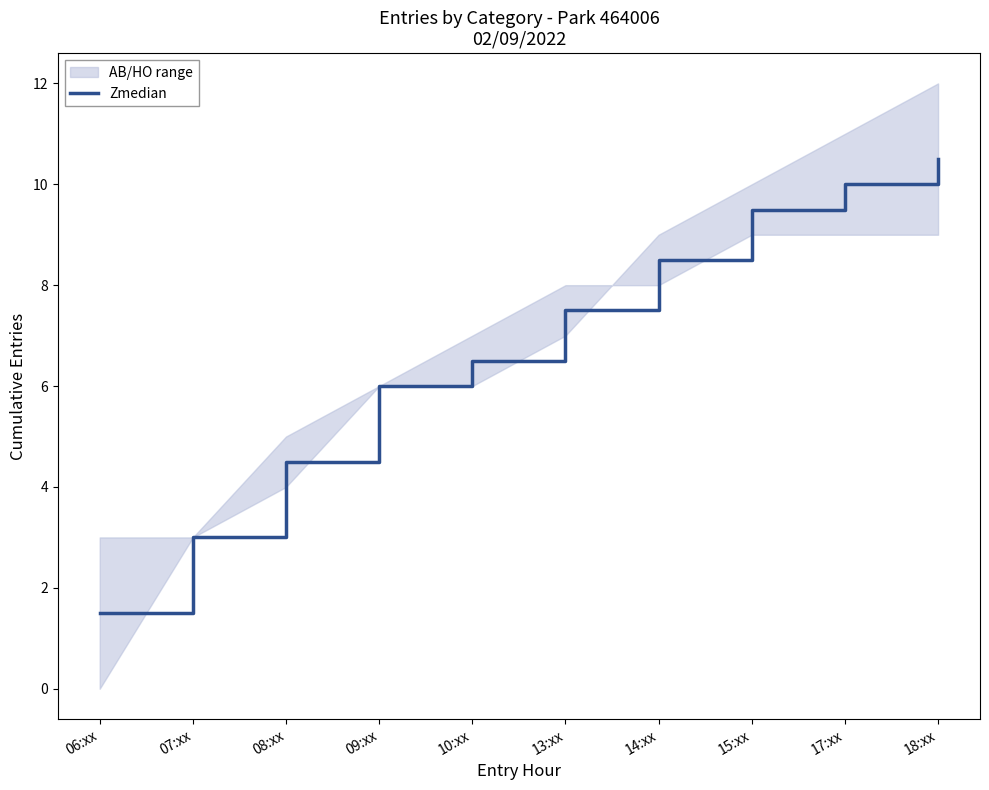

Reading left to right, transcribe all the data shown in this chart.

1.5	3.0	4.5	6.0	6.5	7.5	8.5	9.5	10.0	10.5